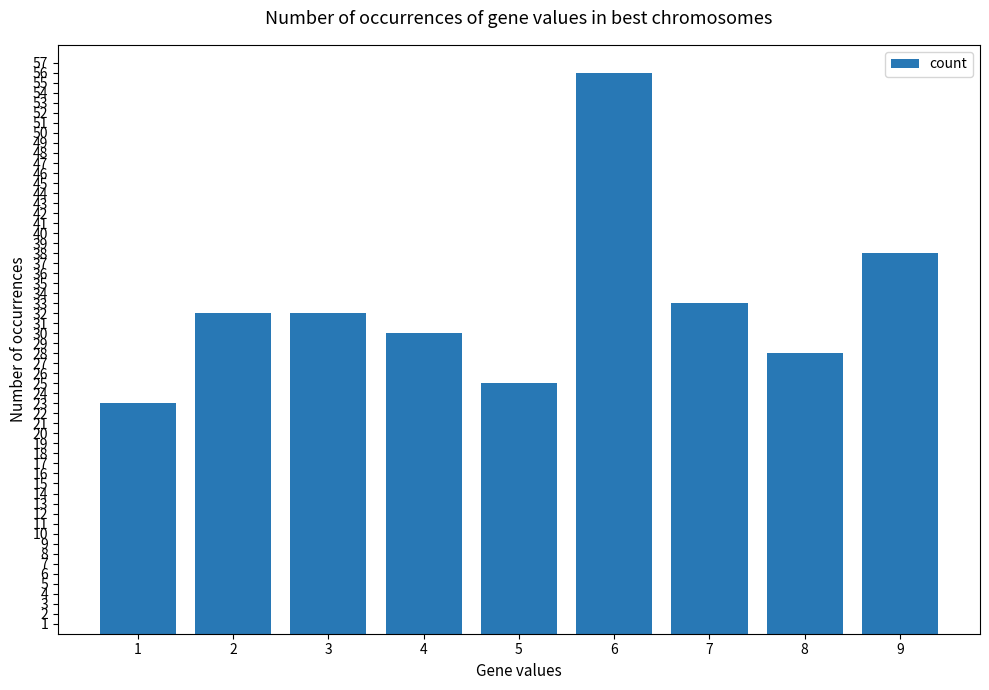

How many bars are there in total?

9